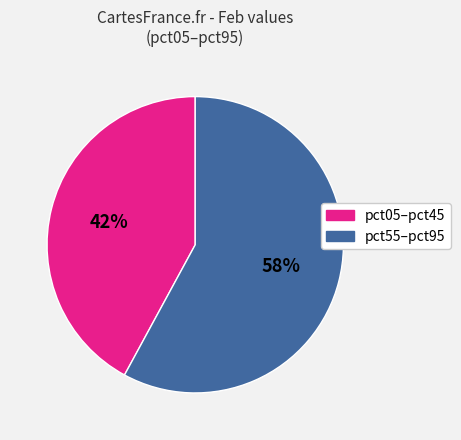

Is there any slice that represents more than half of the pie?

Yes